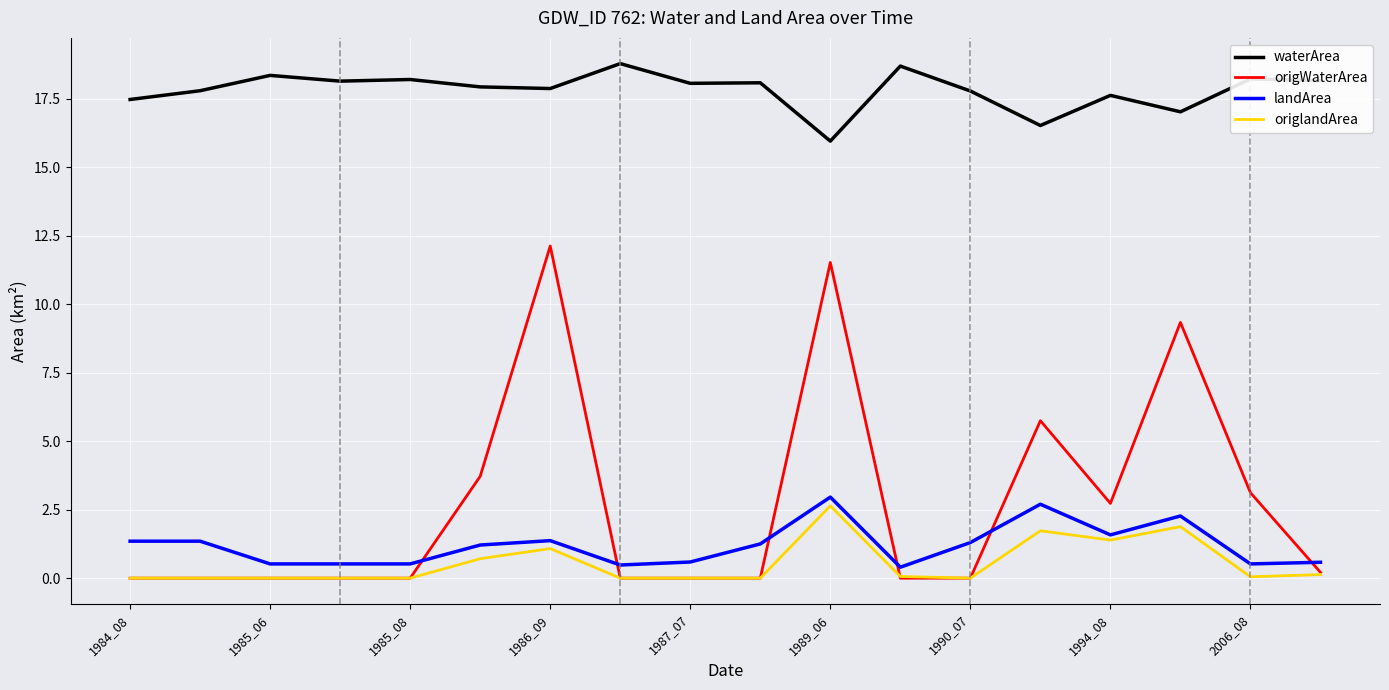

What are all the series names shown in the legend?

waterArea, origWaterArea, landArea, origlandArea